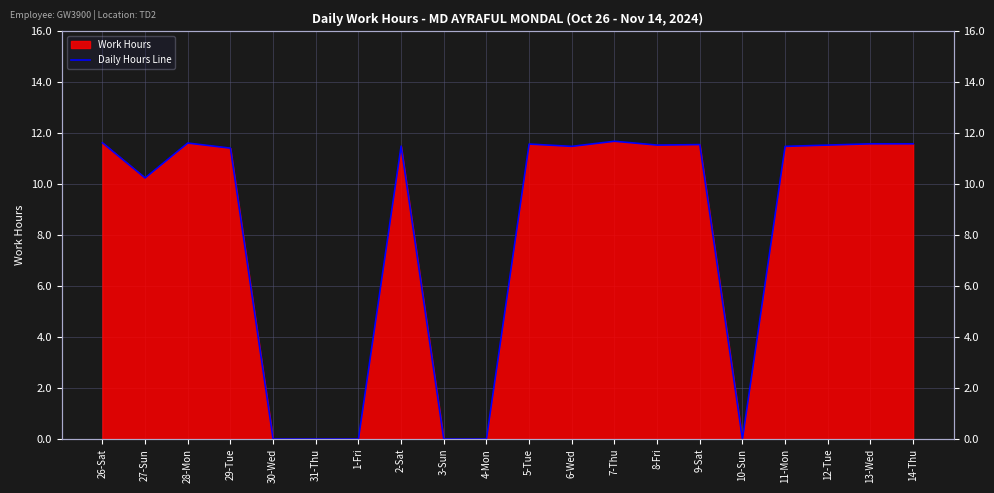

Rank the categories by value from lowest to highest.

30-Wed, 31-Thu, 1-Fri, 3-Sun, 4-Mon, 10-Sun, 27-Sun, 29-Tue, 6-Wed, 11-Mon, 2-Sat, 8-Fri, 12-Tue, 9-Sat, 5-Tue, 13-Wed, 14-Thu, 28-Mon, 26-Sat, 7-Thu